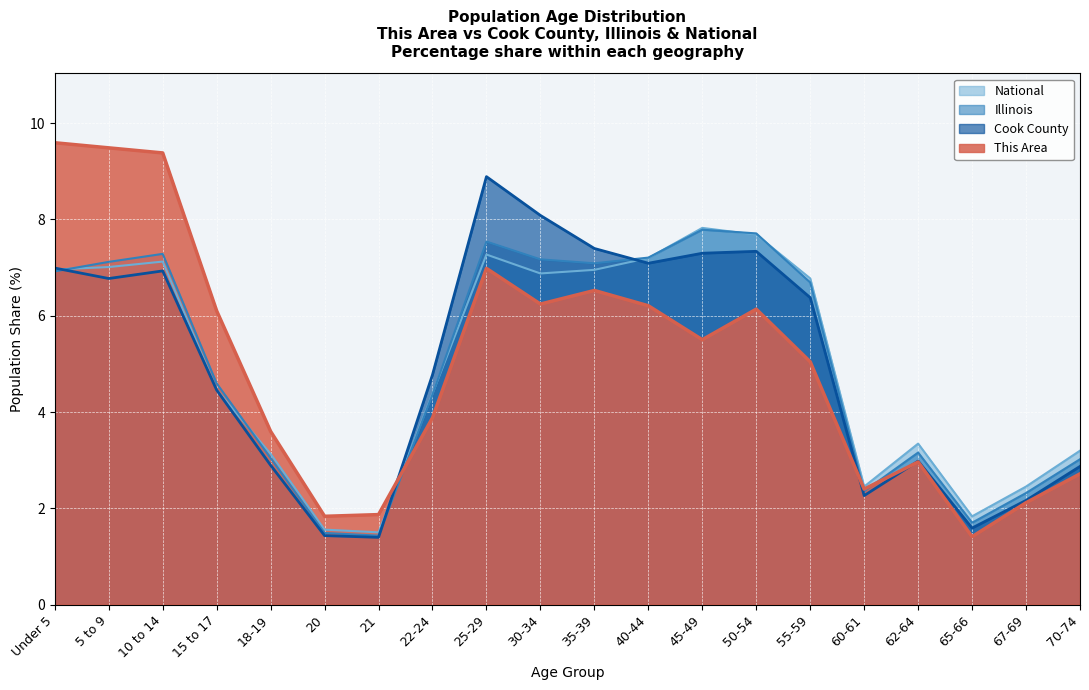

At which label does This Area reach its peak?

Under 5